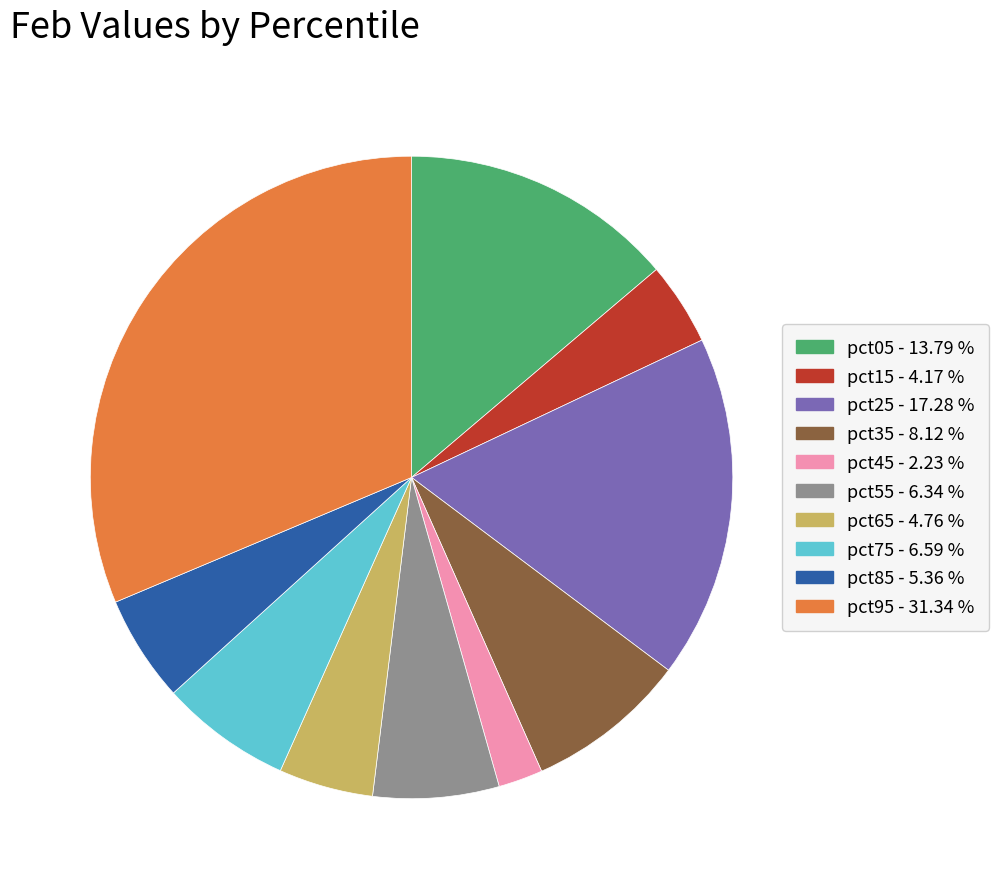

Which slice is the largest?

pct95